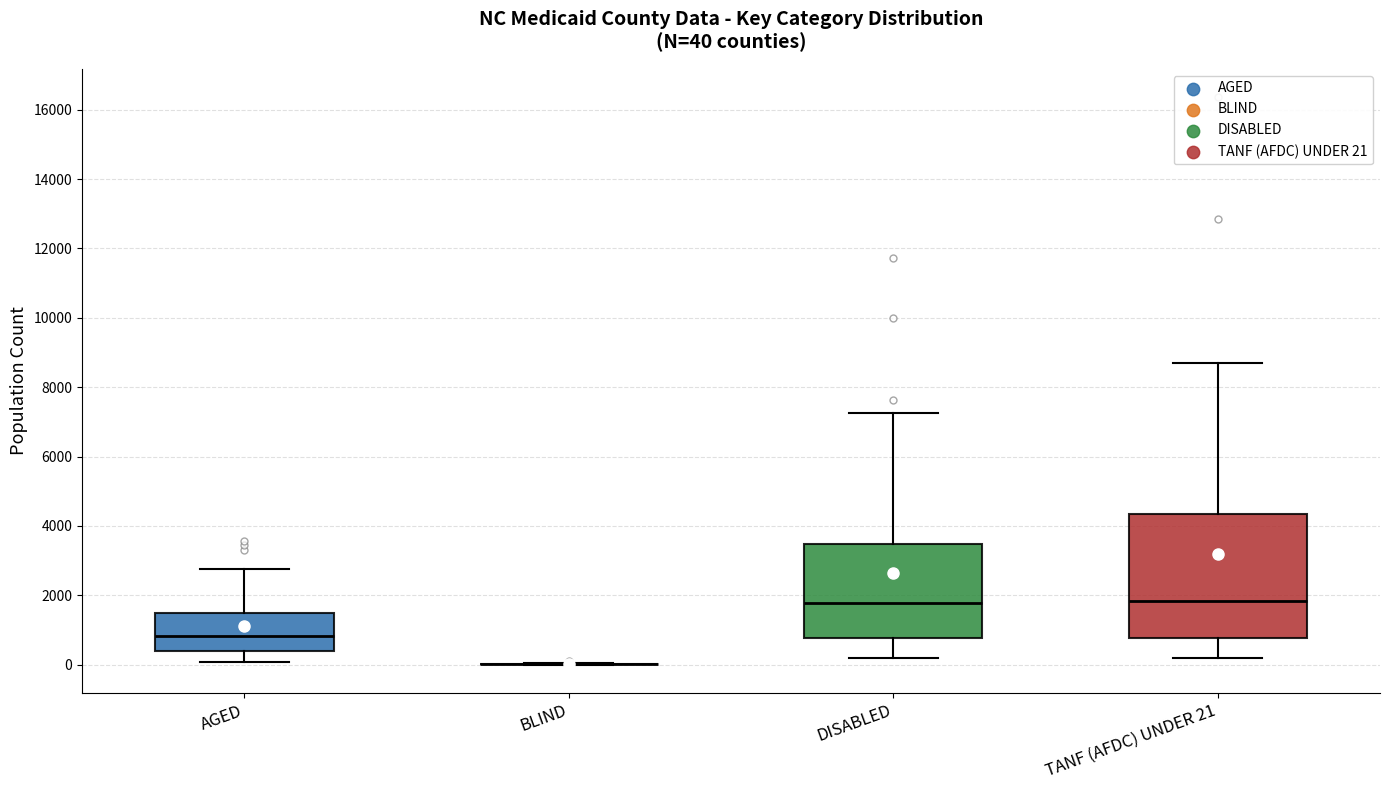

Comparing the boxes themselves (not the whiskers), which one is the tallest?

TANF (AFDC) UNDER 21